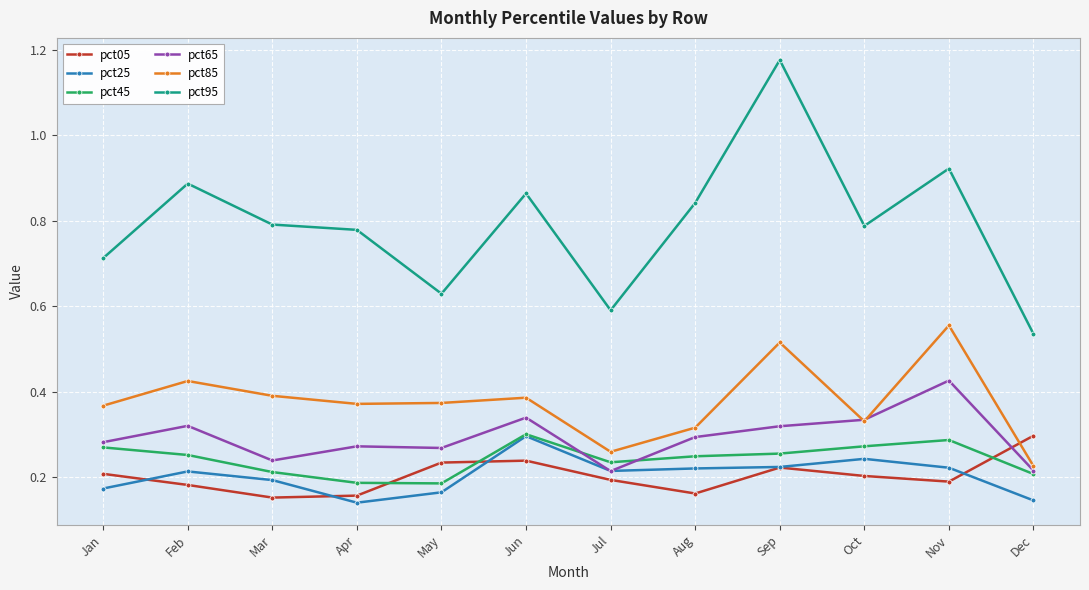

Which series has the largest total across all categories?

pct95